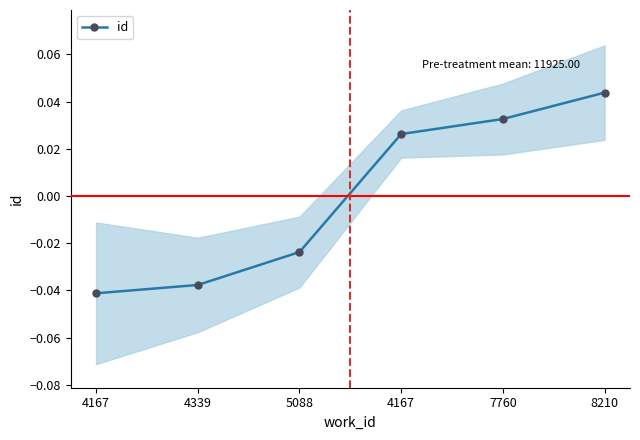

List the labels in order of value, smallest first.

4167, 4339, 5088, 4167, 7760, 8210